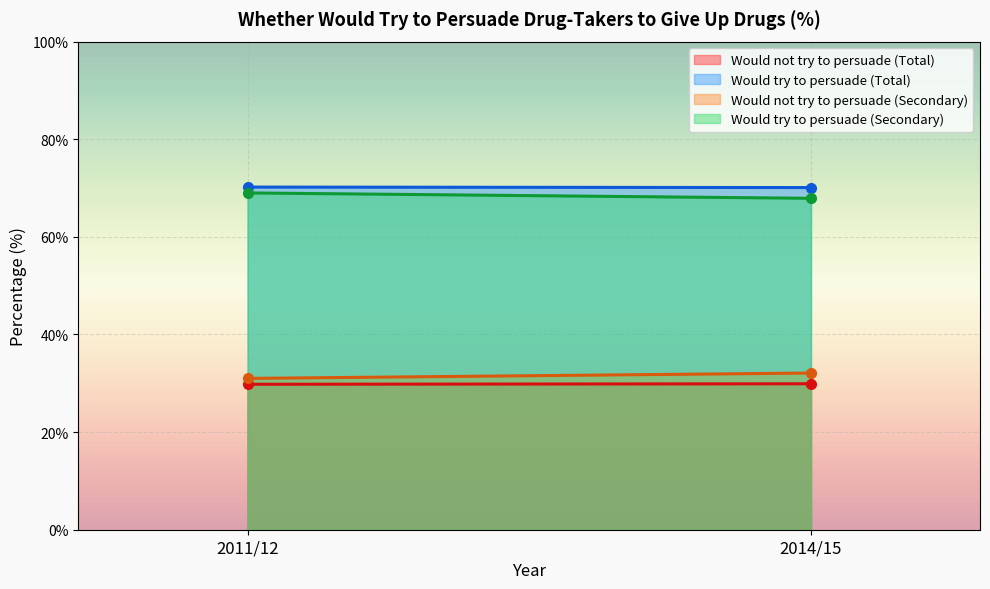

What is the average value of the Would try to persuade (Total) series?

70.2